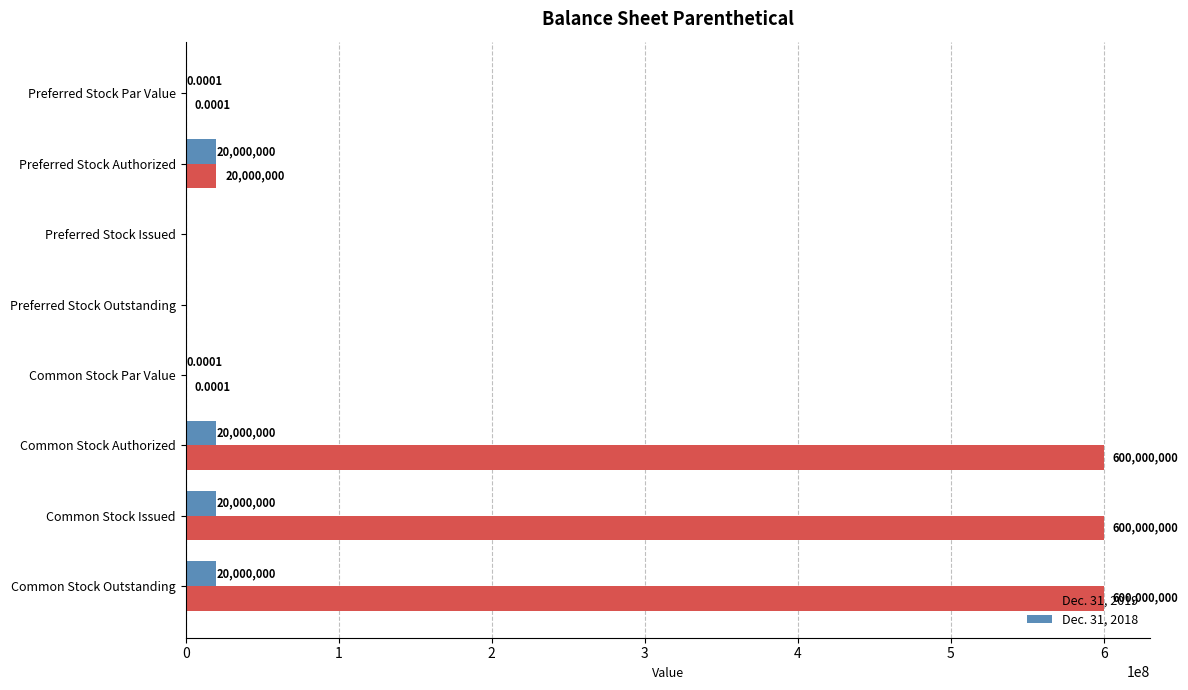

At which label is Dec. 31, 2019 closest to 300000000?

Preferred Stock Authorized